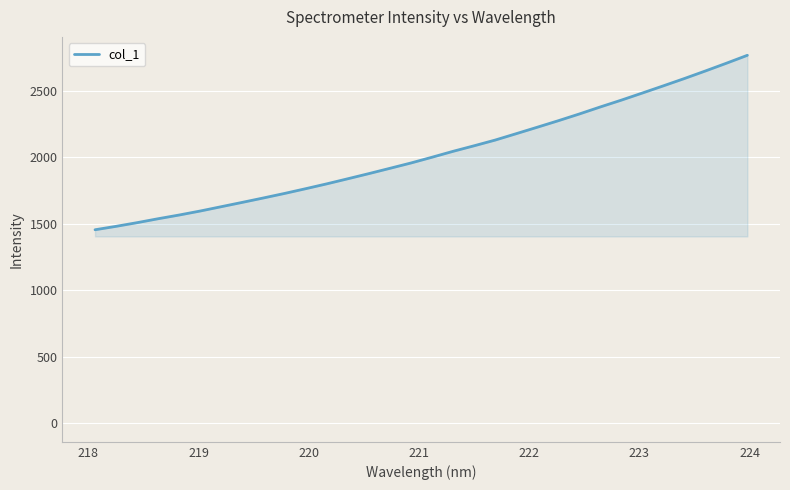

What is the smallest value displayed?

1455.4